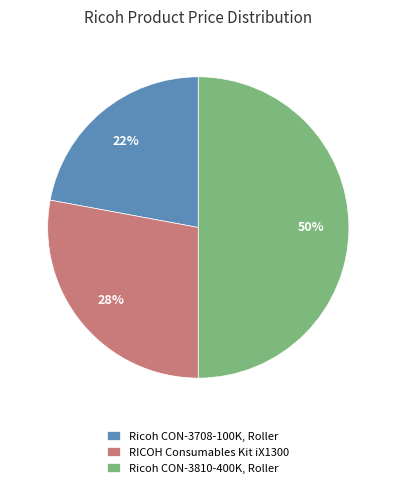

How many slices are in this pie chart?

3